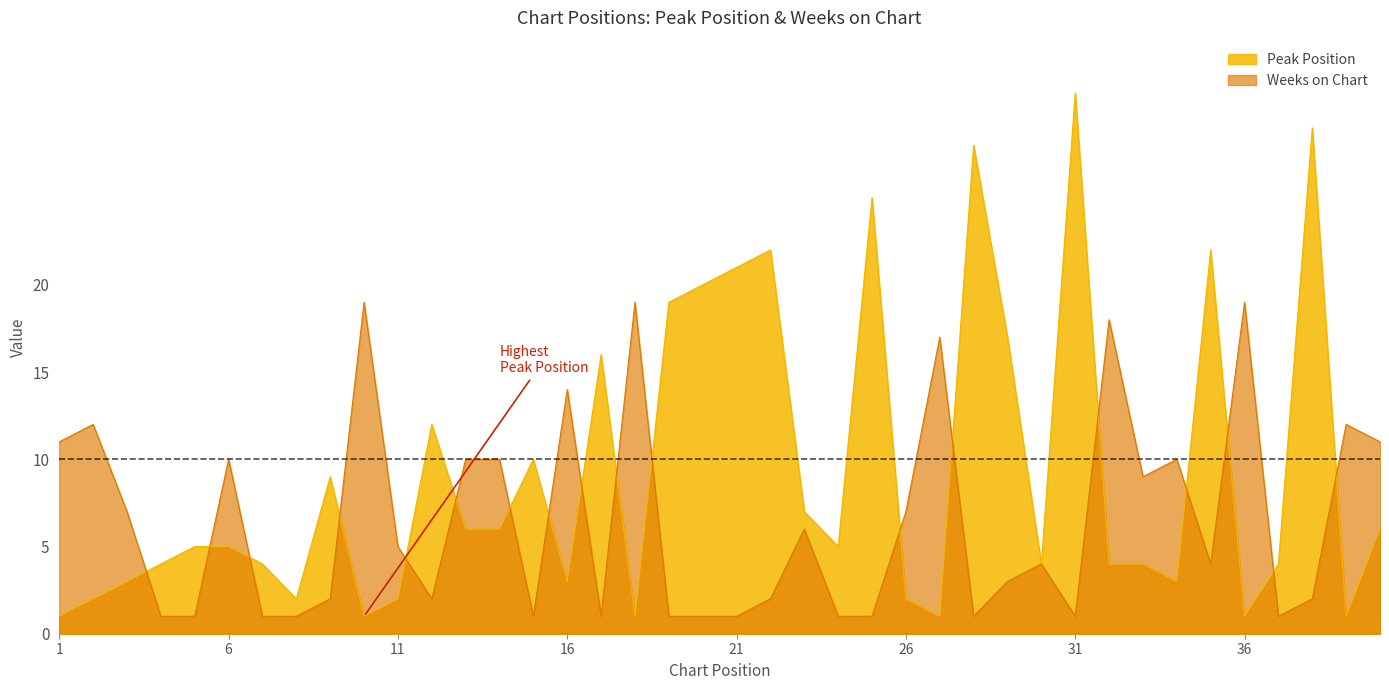

True or false: Weeks on Chart has more than 2 interior local peaks.

True